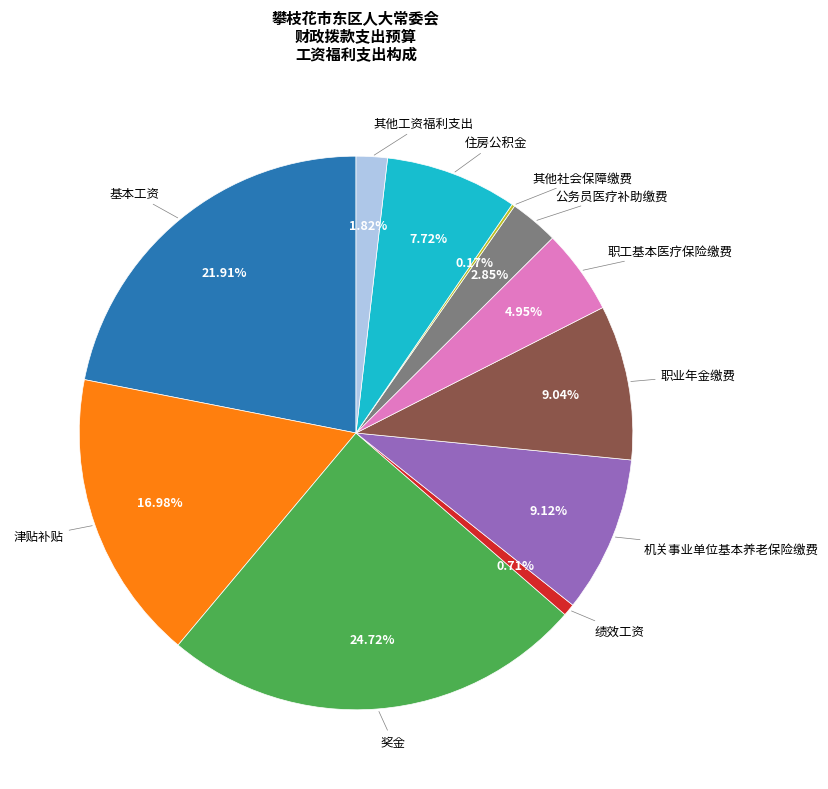

Is there a majority slice in this chart?

No